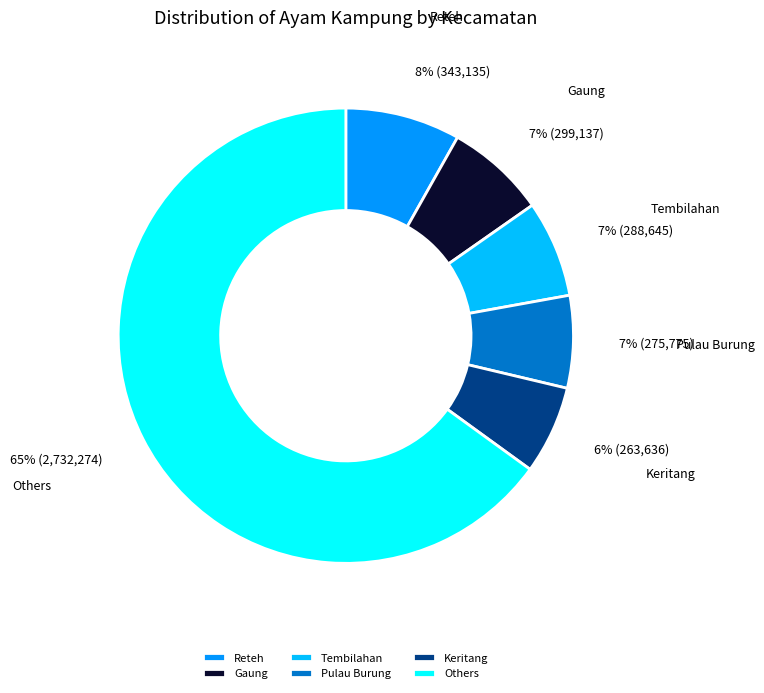

Which category has the biggest portion of the pie?

Others